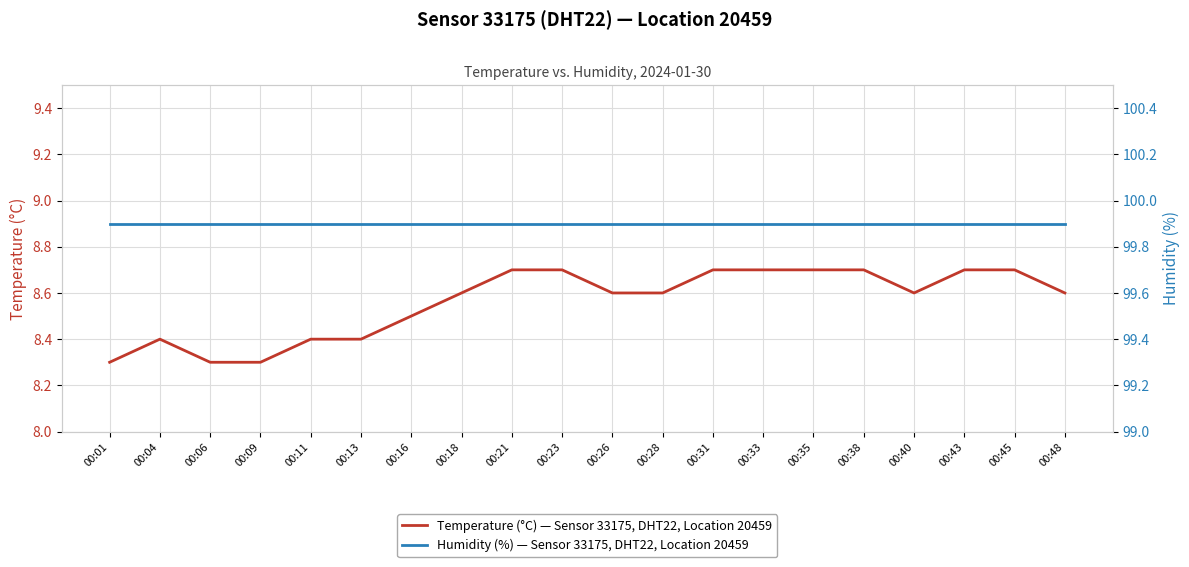

True or false: Temperature (°C) — Sensor 33175, DHT22, Location 20459 and Humidity (%) — Sensor 33175, DHT22, Location 20459 intersect in this chart.

False